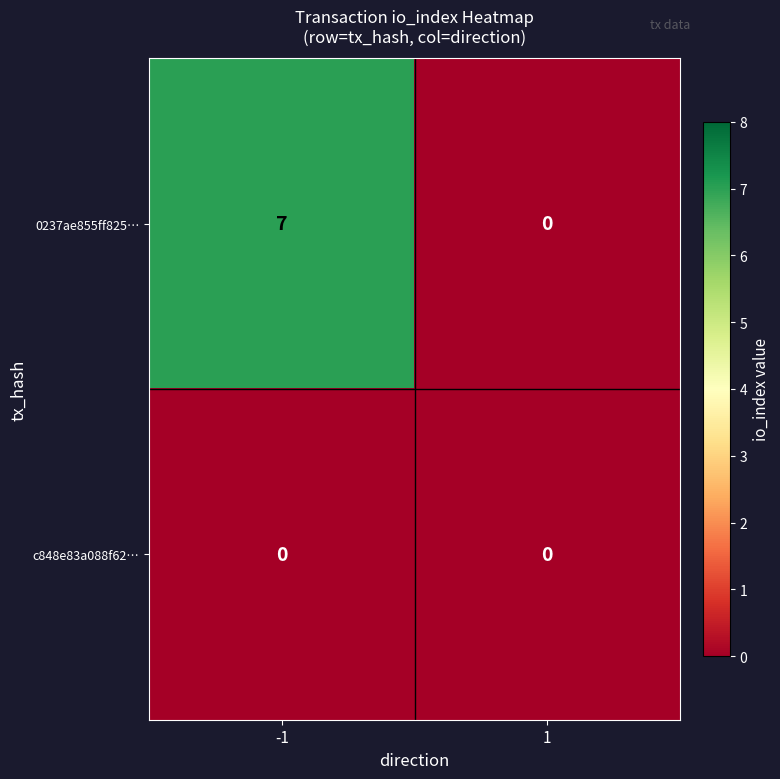

What is the sum of the 0237ae855ff825… values at -1 and 1?

7